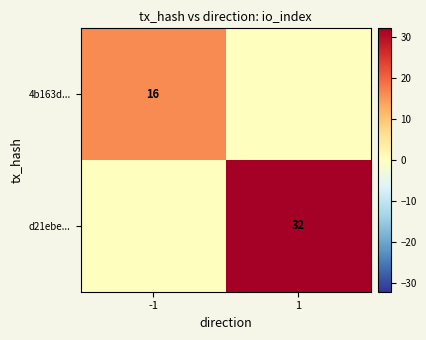

The d21ebe... series shows 42 at 1. True or false?

False